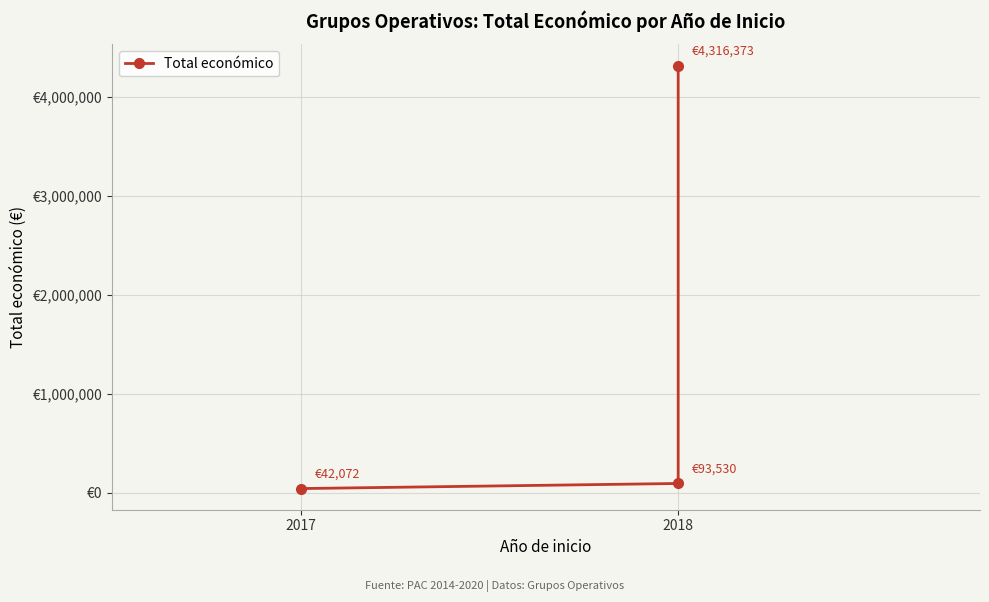

Where is the data nearest to the value 2179222?

2018